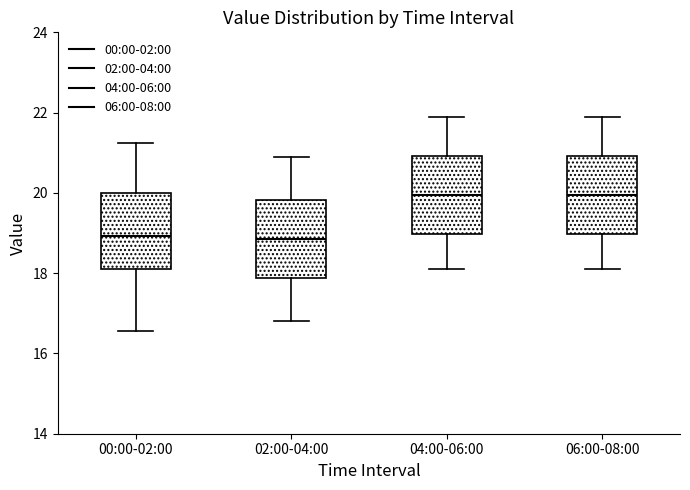

Reading left to right, read every box against the y-axis: the position of its median line, the range the box covers, and the ends of its whiskers. The values are not printed on the chart, so give them approximately, as read against the axis.

00:00-02:00: median 19.0, box 18.2 to 20.0, whiskers 16.6 to 21.2
02:00-04:00: median 18.8, box 17.8 to 19.8, whiskers 16.8 to 21.0
04:00-06:00: median 20.0, box 19.0 to 21.0, whiskers 18.2 to 22.0
06:00-08:00: median 20.0, box 19.0 to 21.0, whiskers 18.2 to 22.0